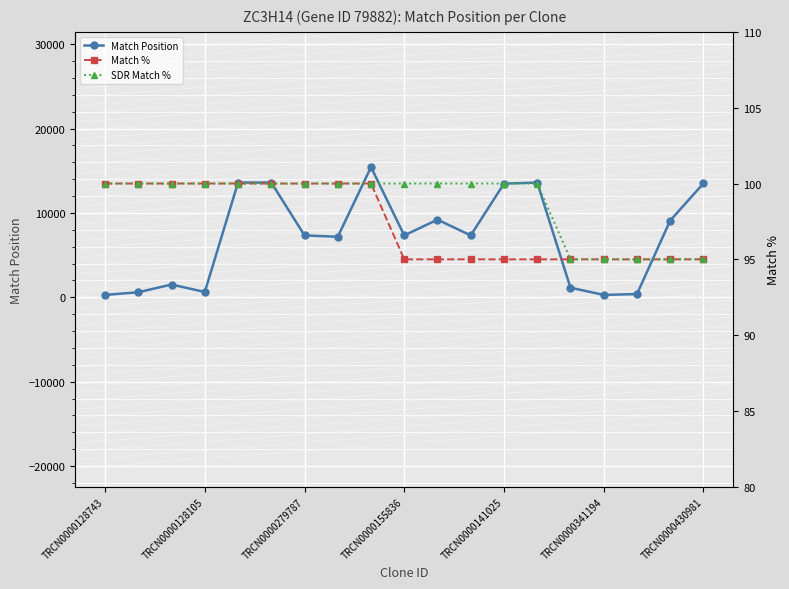

What is the total value across all series at 11?

7529